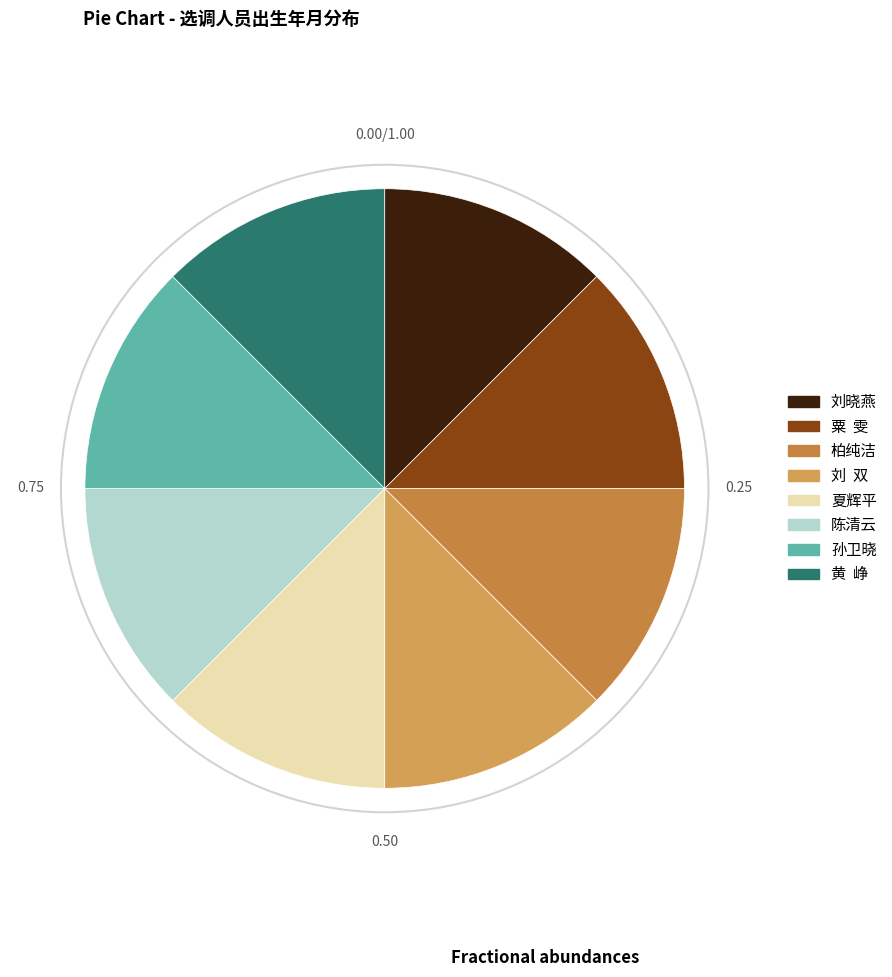

Is there any slice that represents more than half of the pie?

No